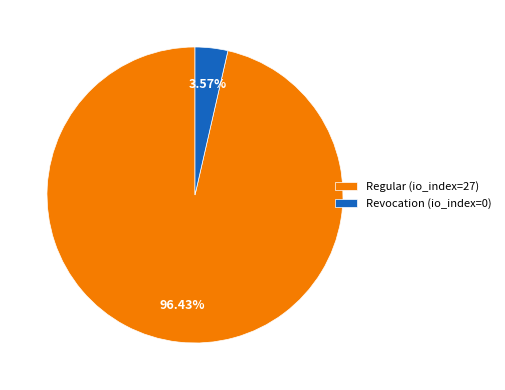

How much of the chart is everything except Revocation (io_index=0)?

96.4%